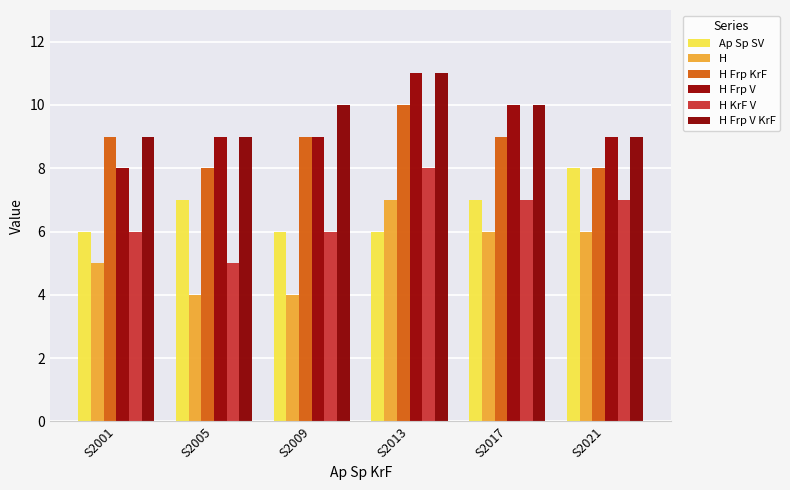

At which category is the sum across all series the highest?

S2013